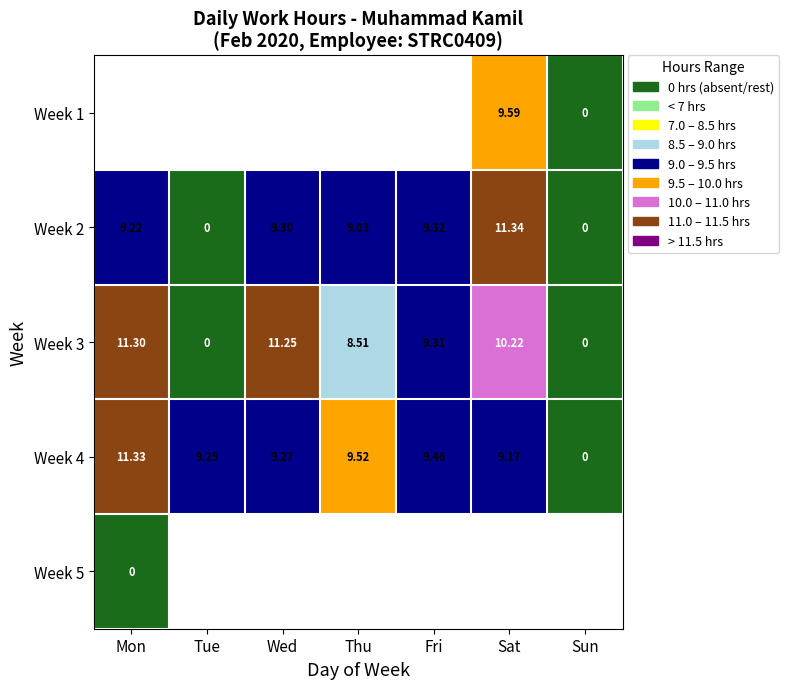

Is the value of Week 3 at Fri greater than the value of Week 4 at Wed?

Yes